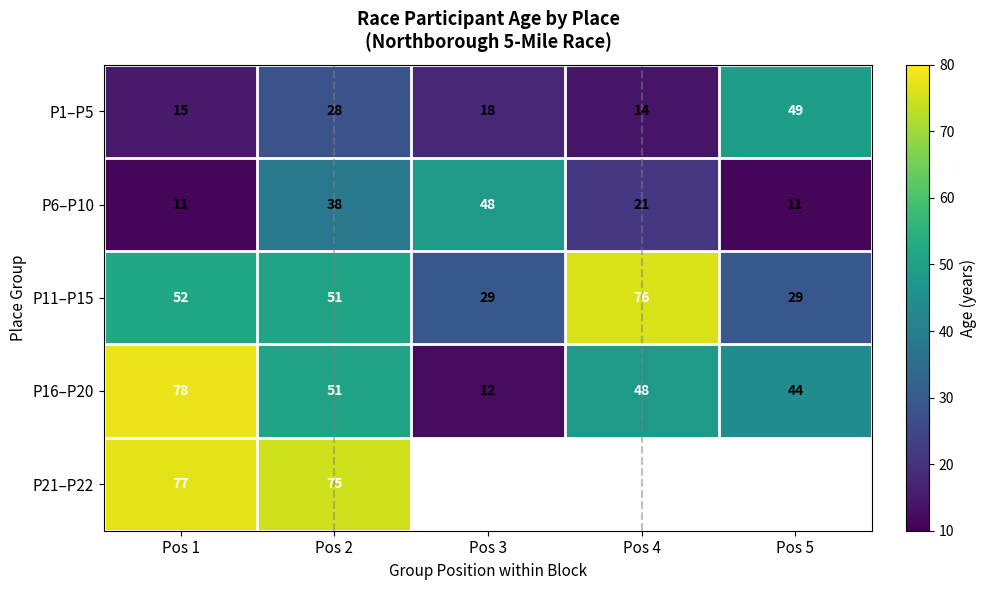

At how many categories does at least one series exceed 34?

5